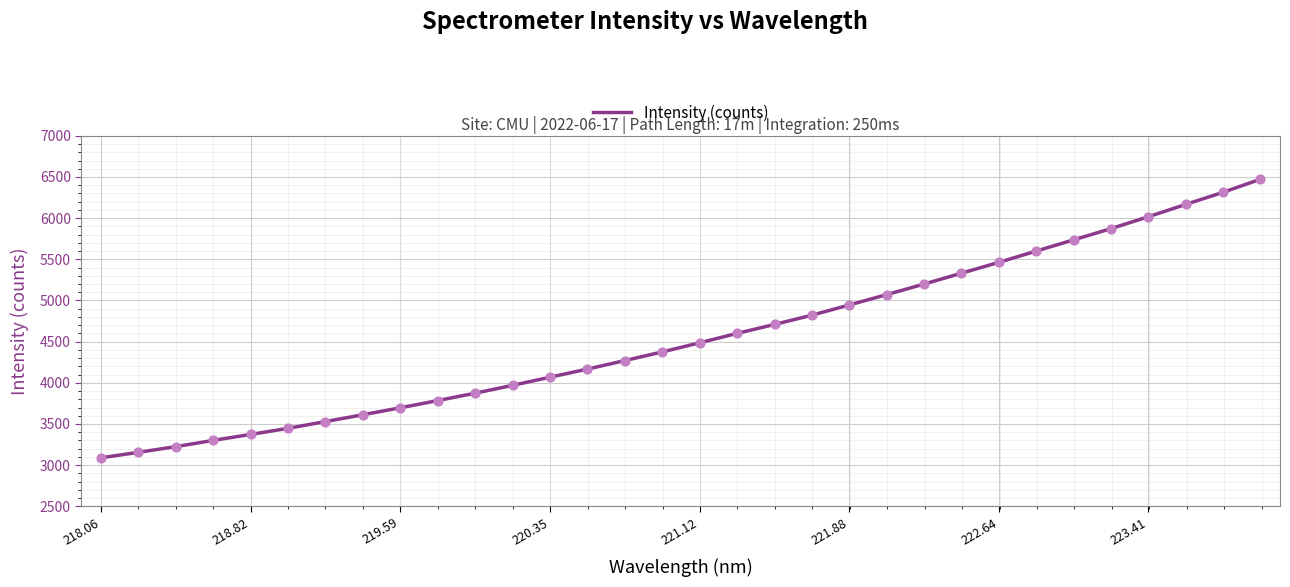

What is the smallest value displayed?

3089.0